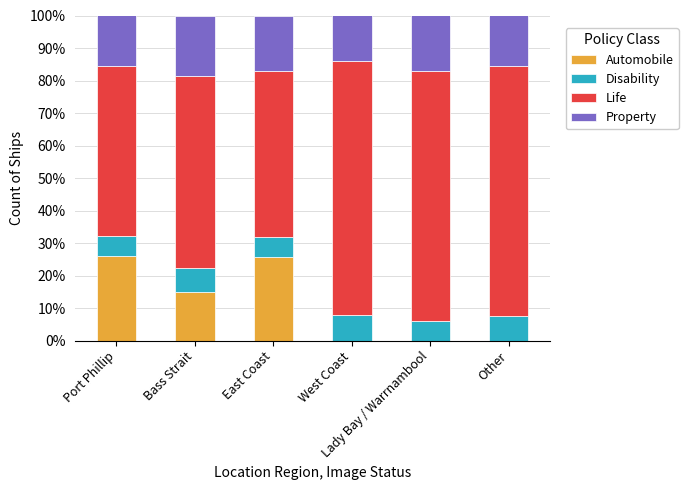

What is the sum of all Automobile values?

66.5